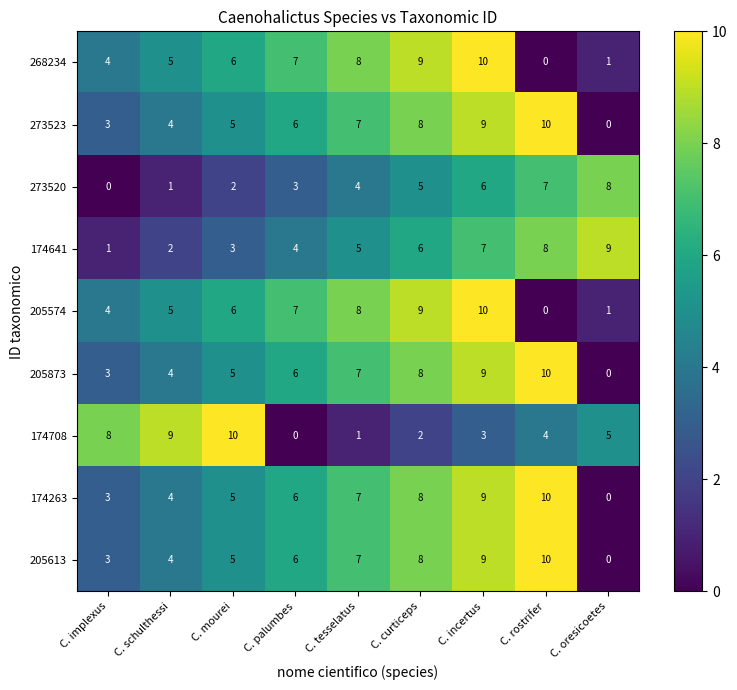

List the labels in order of 268234 value, smallest first.

C. rostrifer, C. oresicoetes, C. implexus, C. schulthessi, C. mourei, C. palumbes, C. tesselatus, C. curticeps, C. incertus